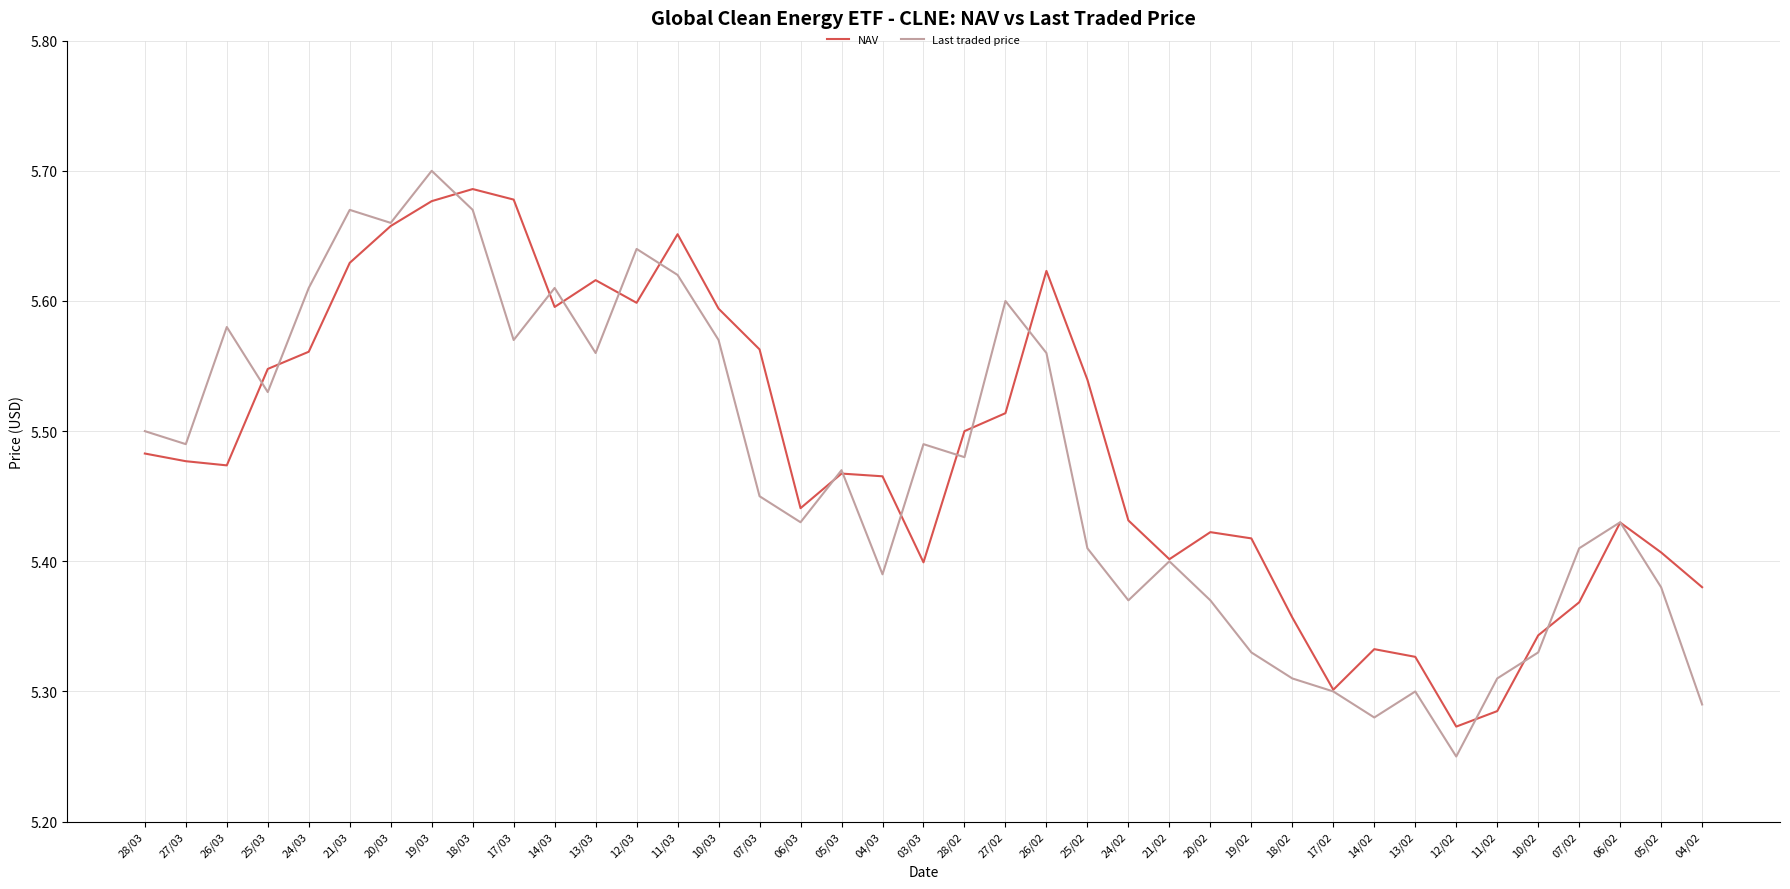

List the series in order of their peak value, highest first.

Last traded price, NAV